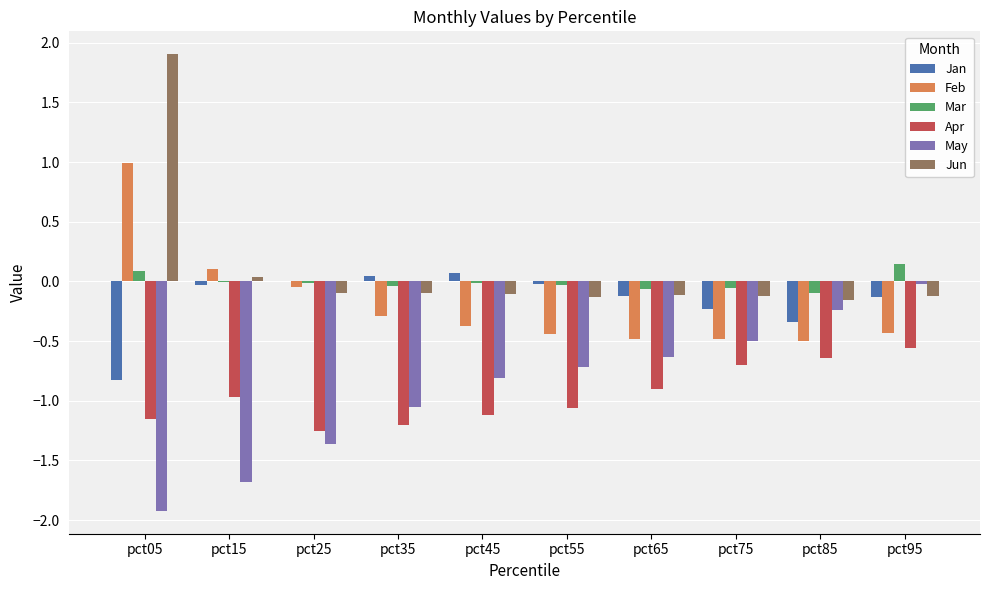

At which category does the chart reach its peak across all series?

pct05